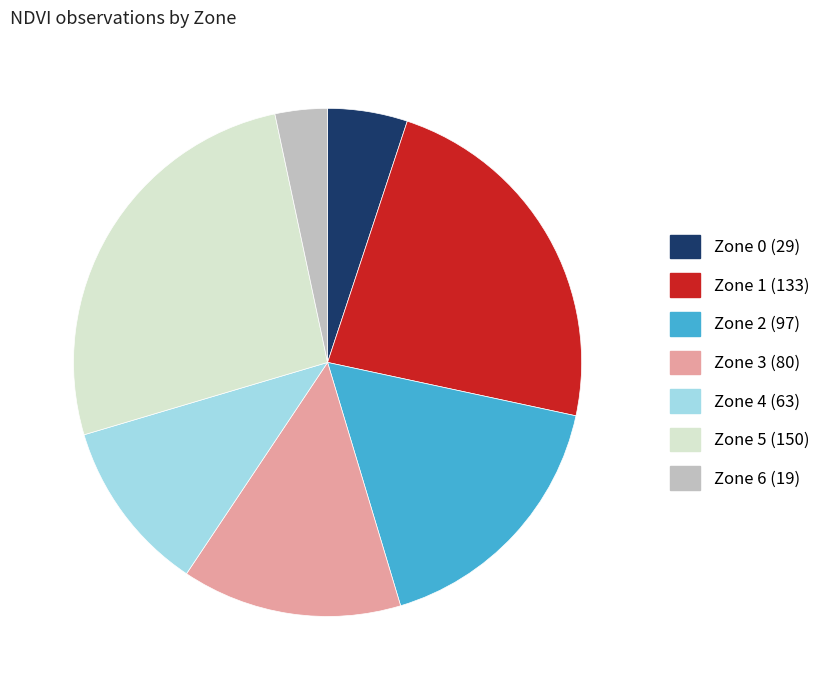

Is there a majority slice in this chart?

No